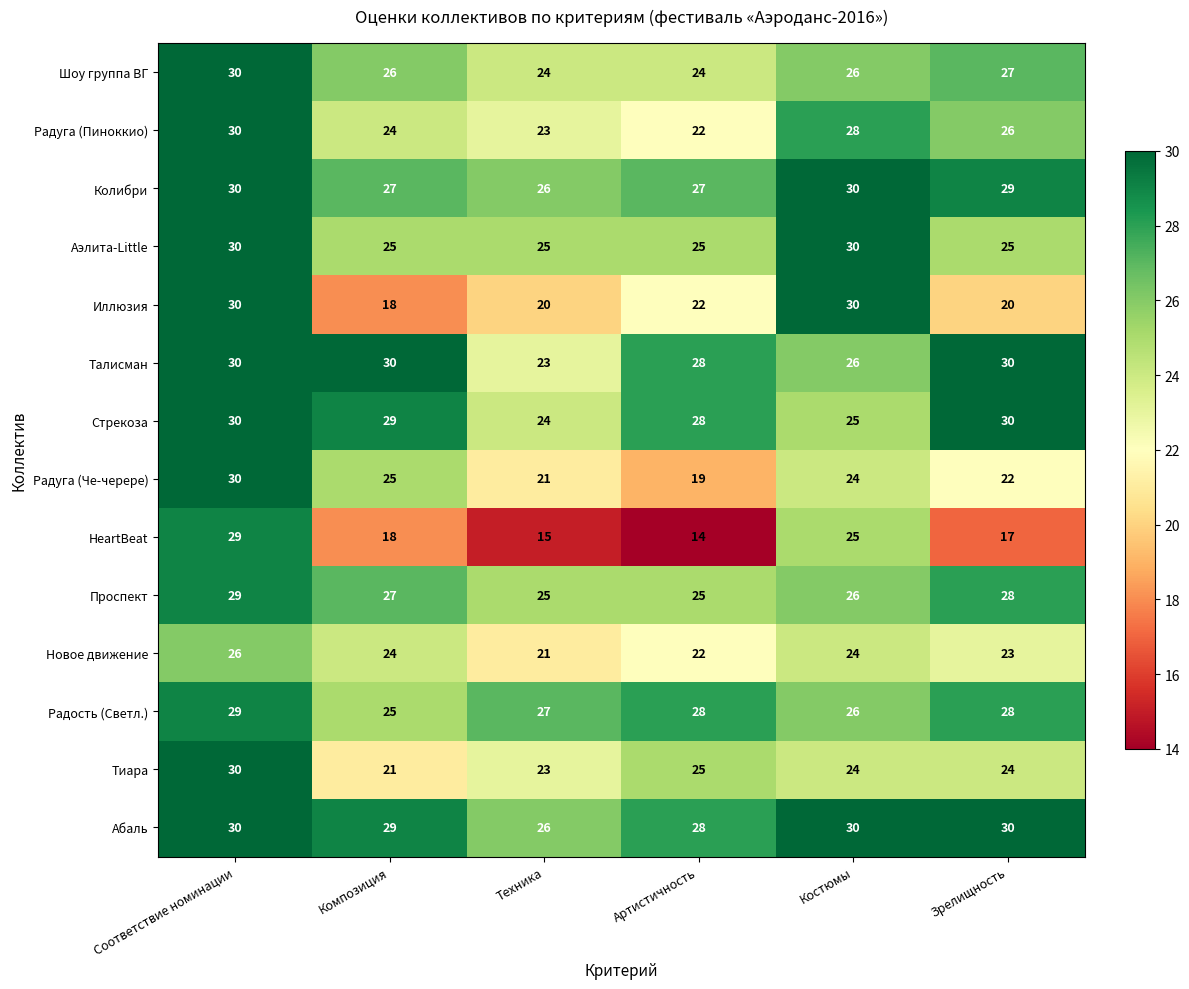

What is the sum of all Стрекоза values?

166